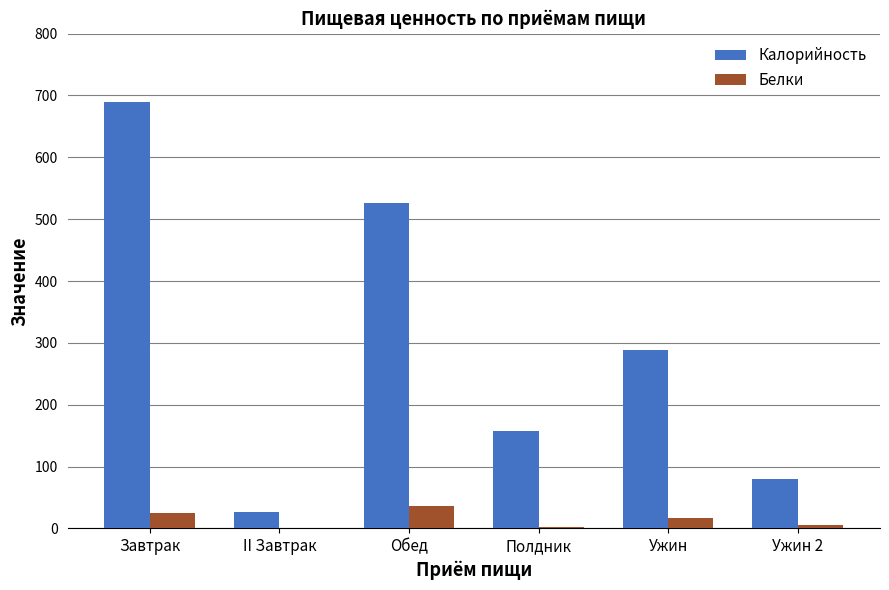

Which series changed the most between Завтрак and II Завтрак?

Калорийность